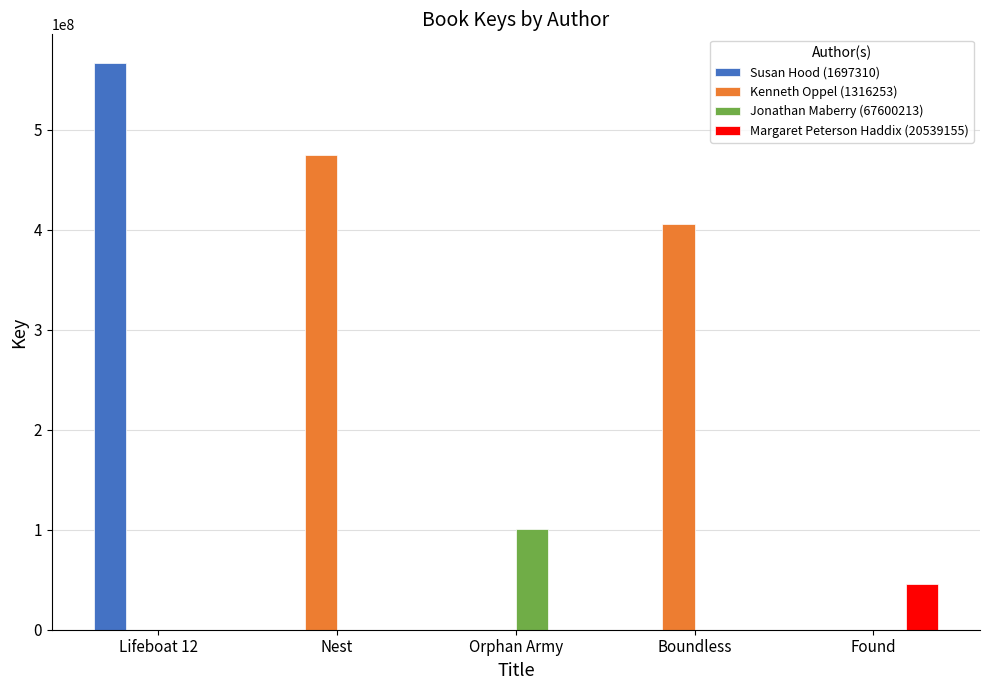

How many groups of bars are there?

5